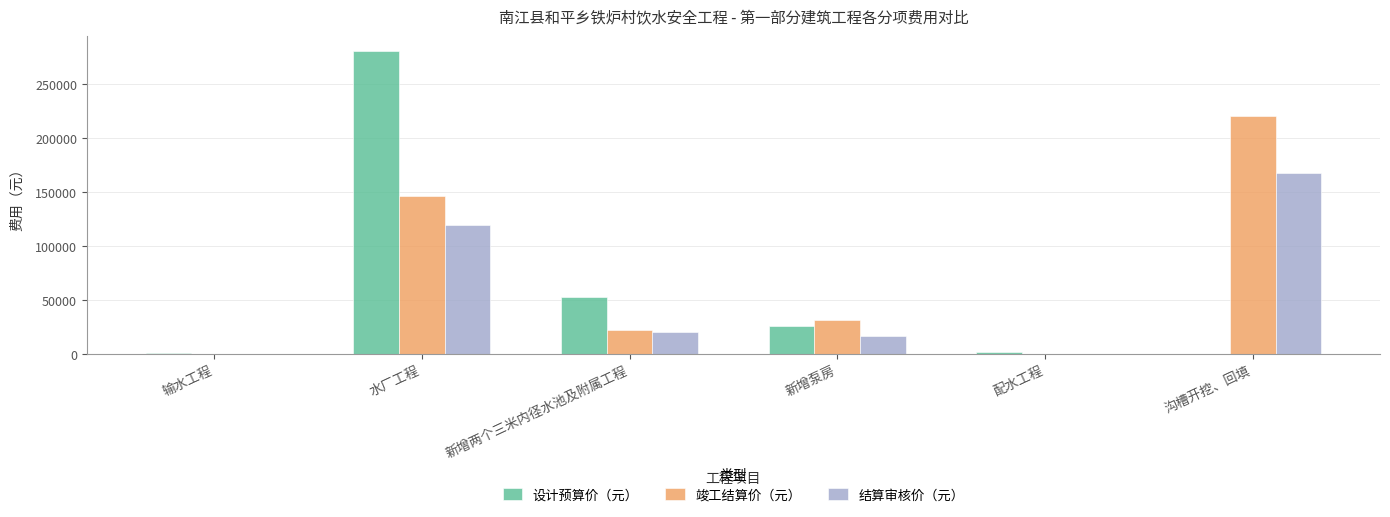

Is it true that 结算审核价（元） equals 16344.0 at 新增泵房?

True